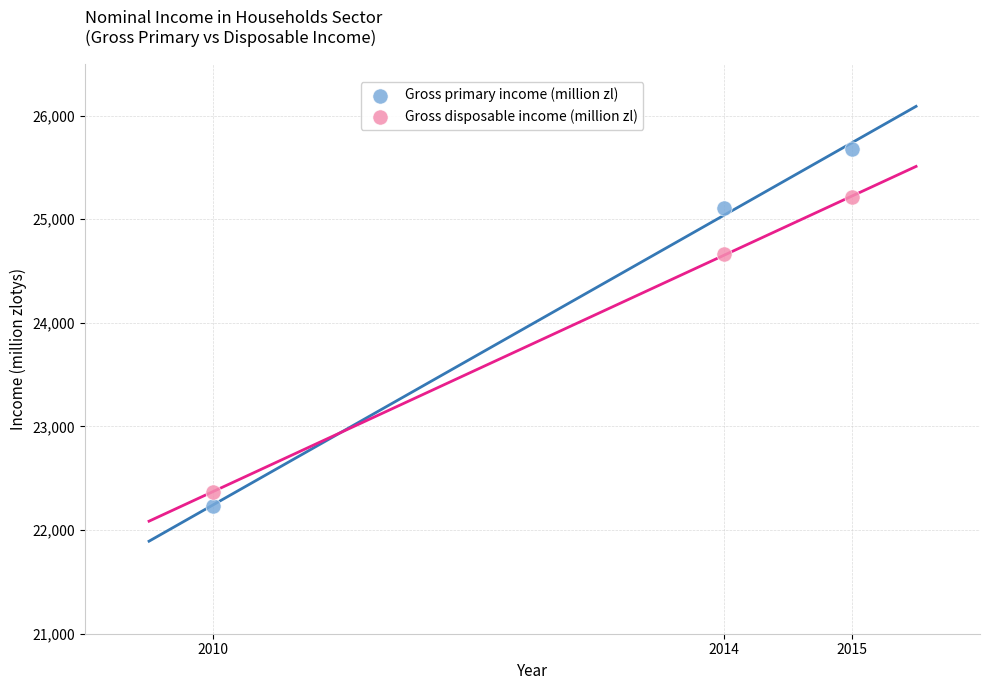

What are all the series names shown in the legend?

Gross primary income (million zl), Gross disposable income (million zl)